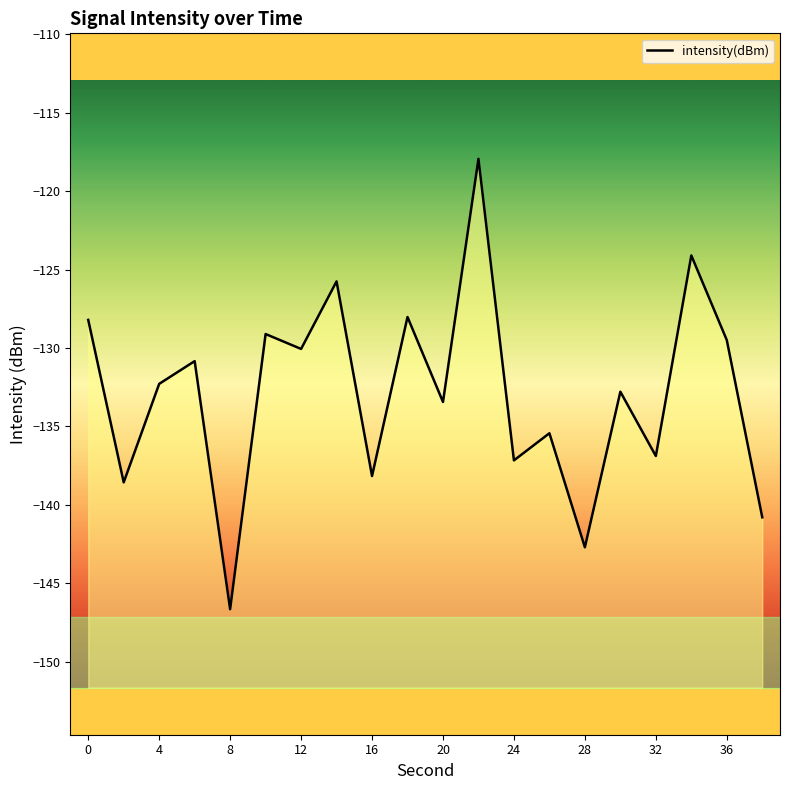

Which category has the lowest value across all series?

8